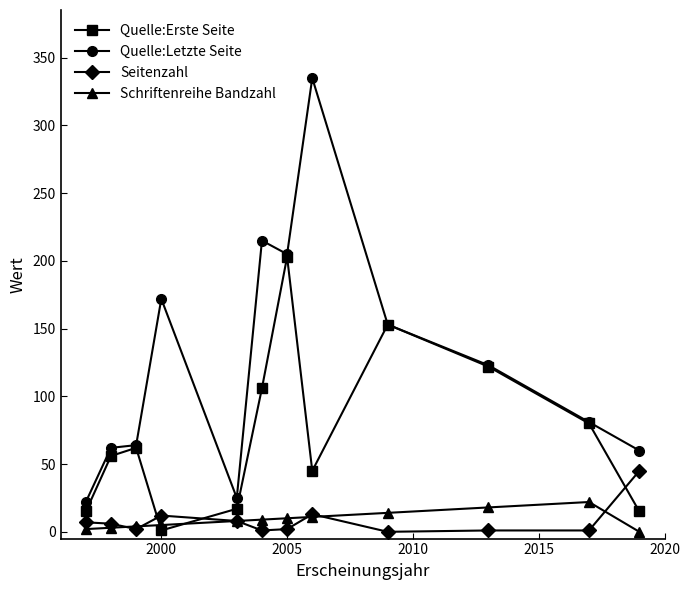

Which series has the largest total across all categories?

Quelle:Letzte Seite